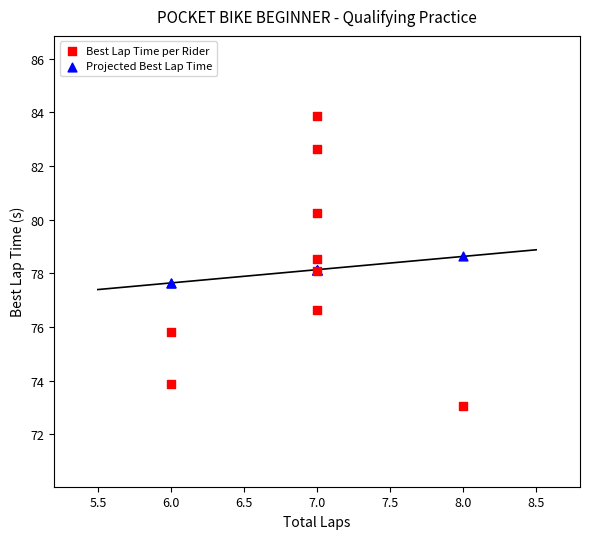

Which series has the widest spread of Y values?

Best Lap Time per Rider